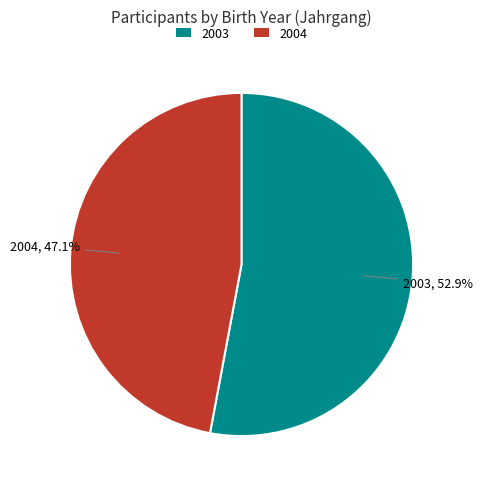

Does 2003 represent more than half of the total?

Yes